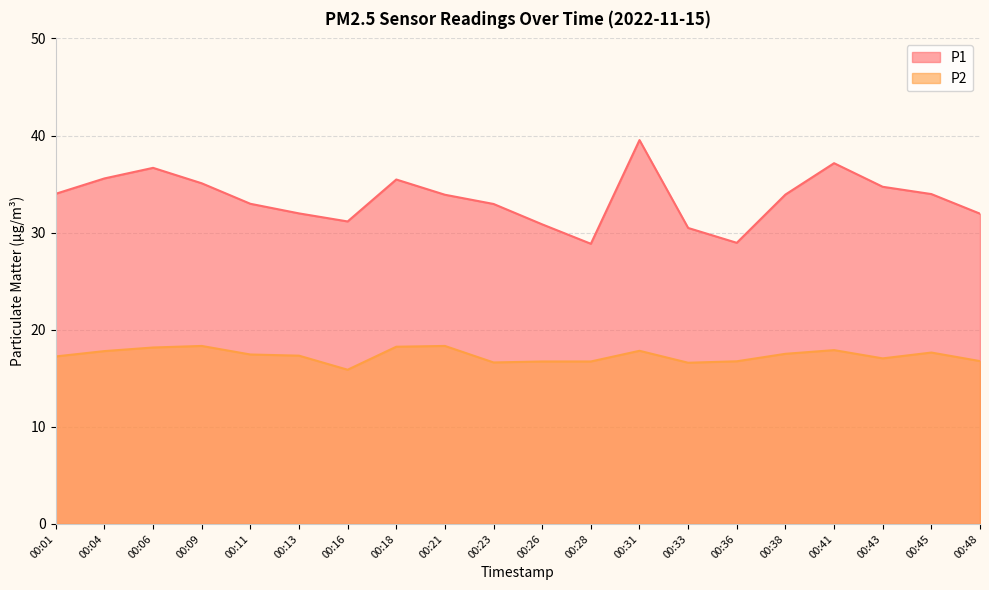

The value of P1 at 00:01 is 34.0. True or false?

True